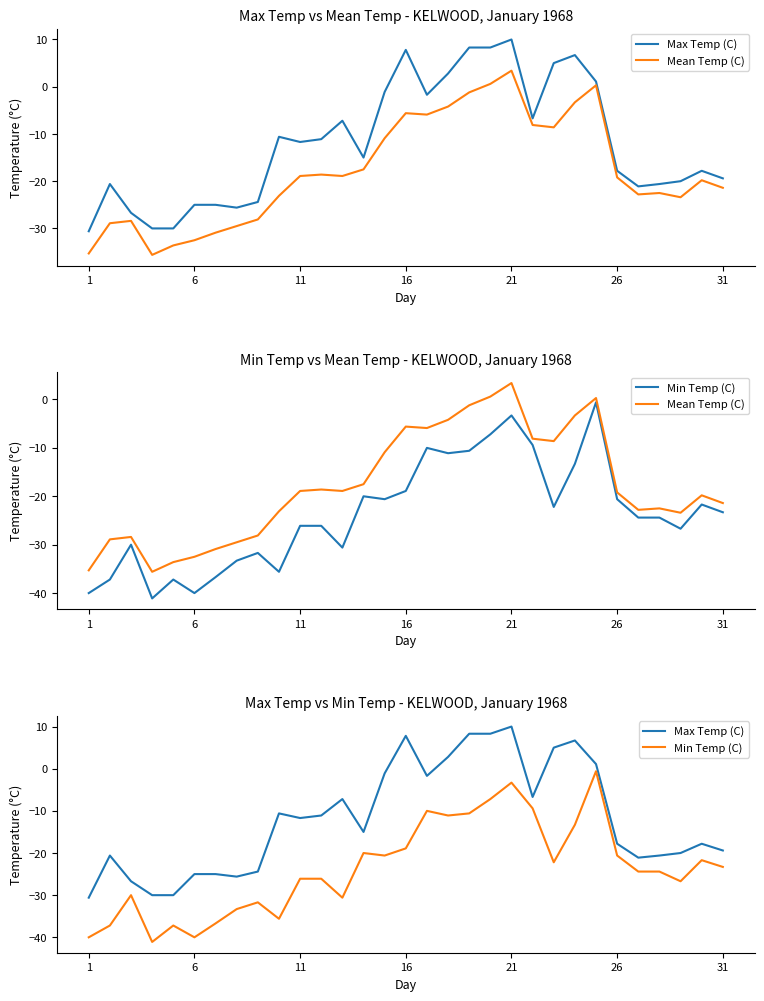

Count the number of data series in this chart.

3